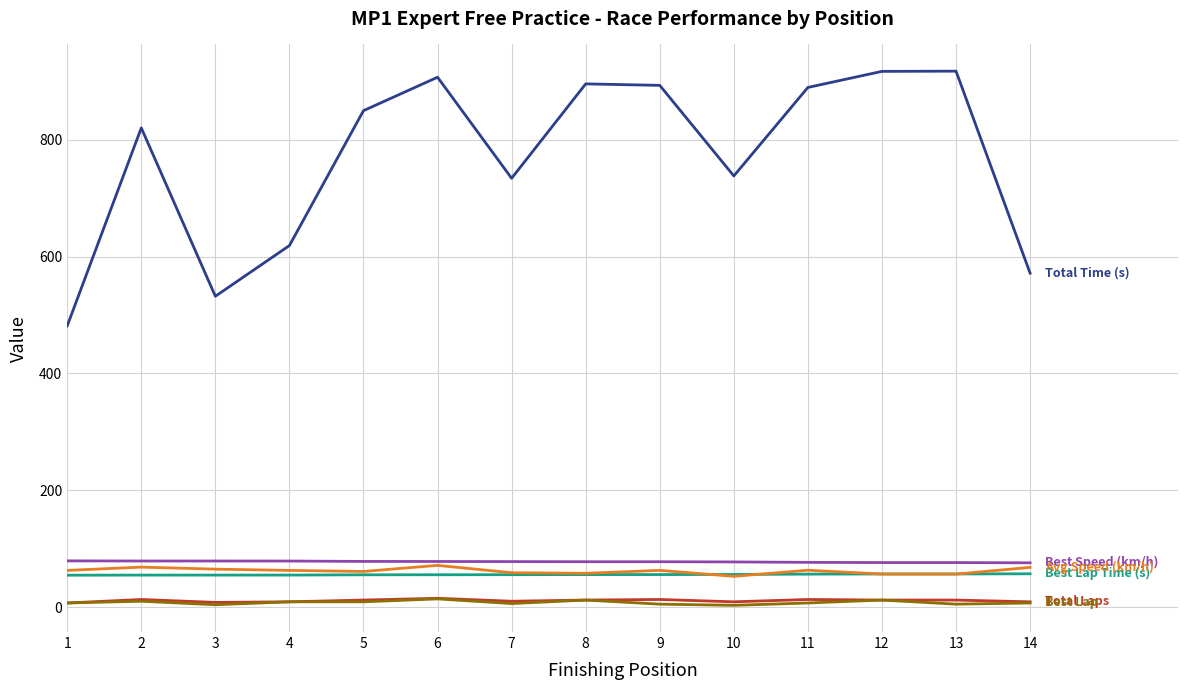

What is the maximum value shown in the chart?

917.8